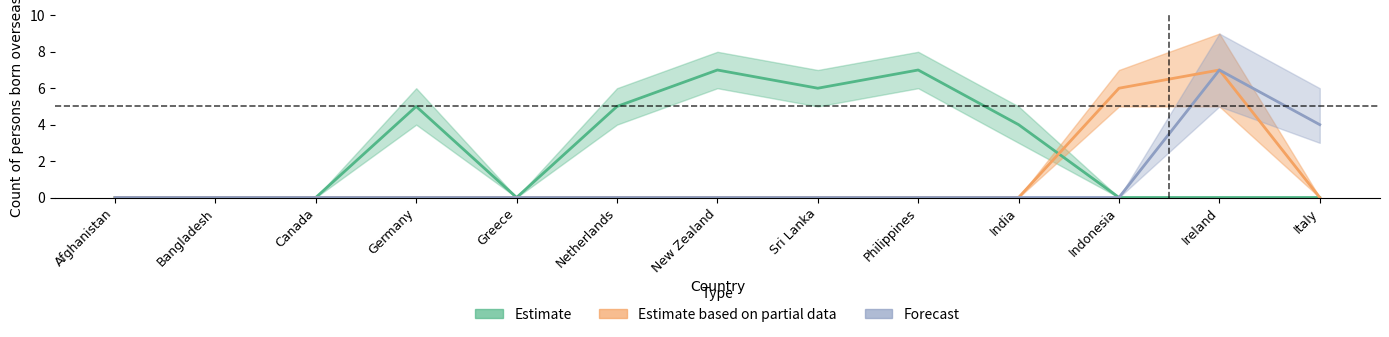

Which series has the largest total across all categories?

Estimate